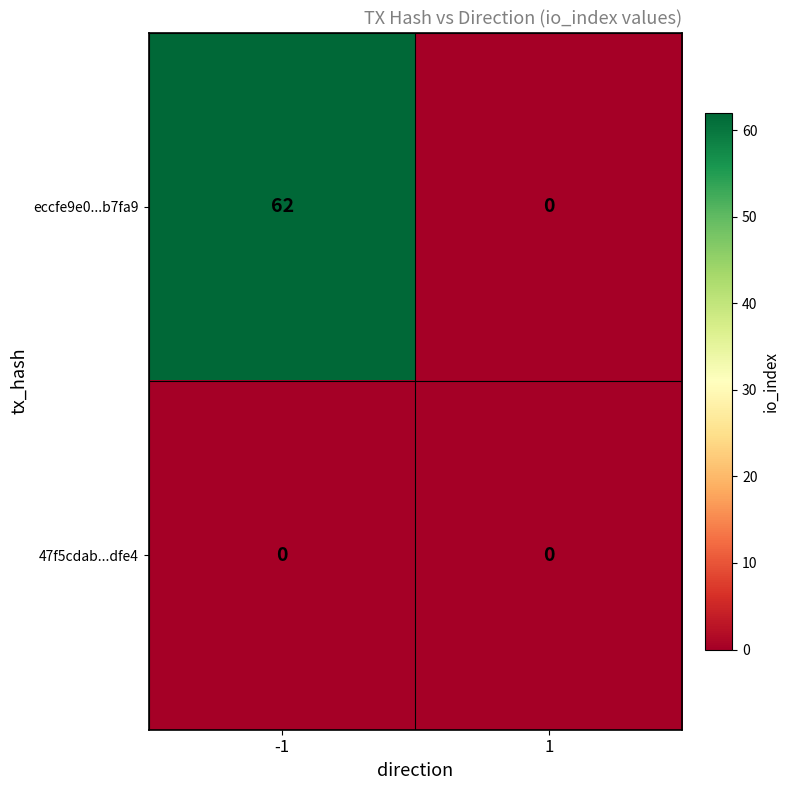

Reading left to right, extract all data points from this chart.

eccfe9e0...b7fa9: -1=62	1=0
47f5cdab...dfe4: -1=0	1=0